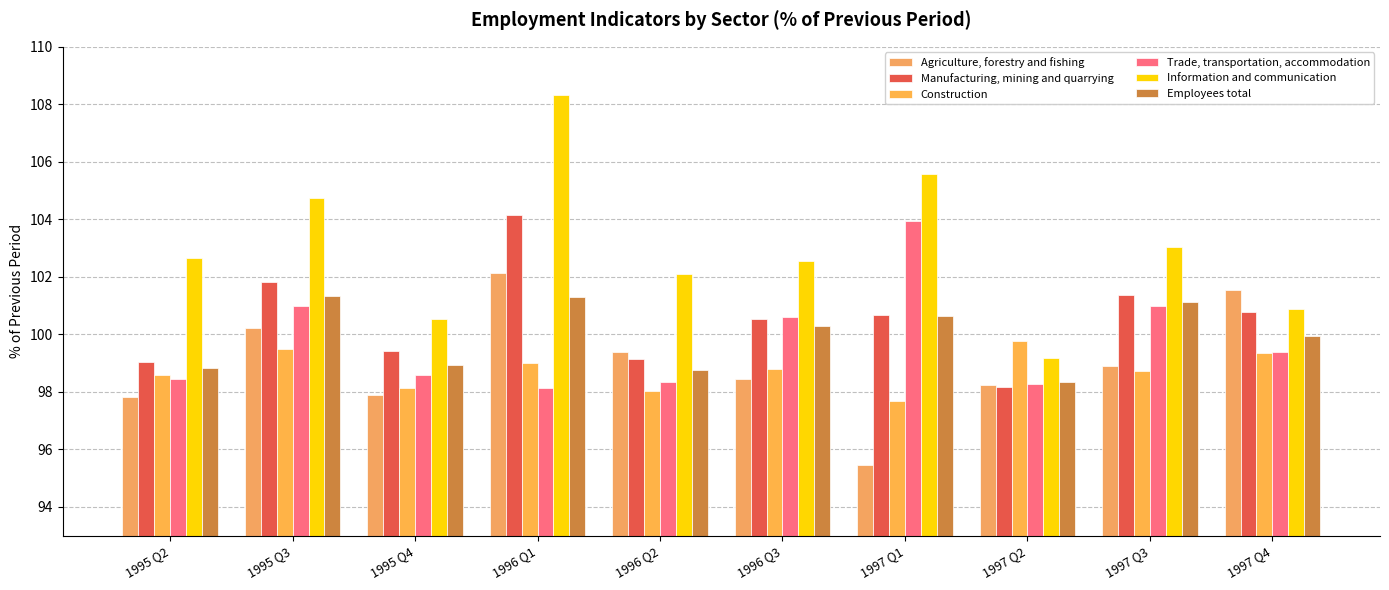

How many groups of bars are there?

10